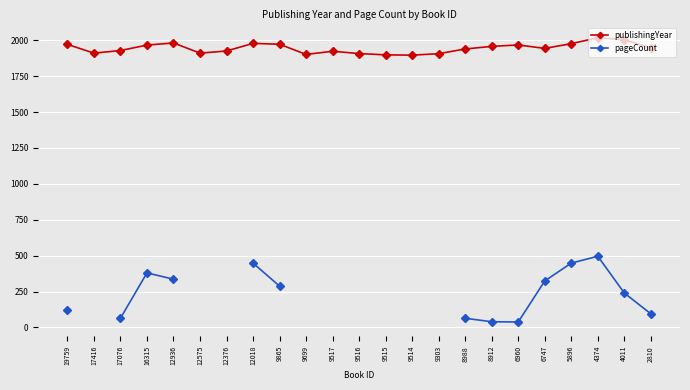

True or false: publishingYear and pageCount cross at least once.

False